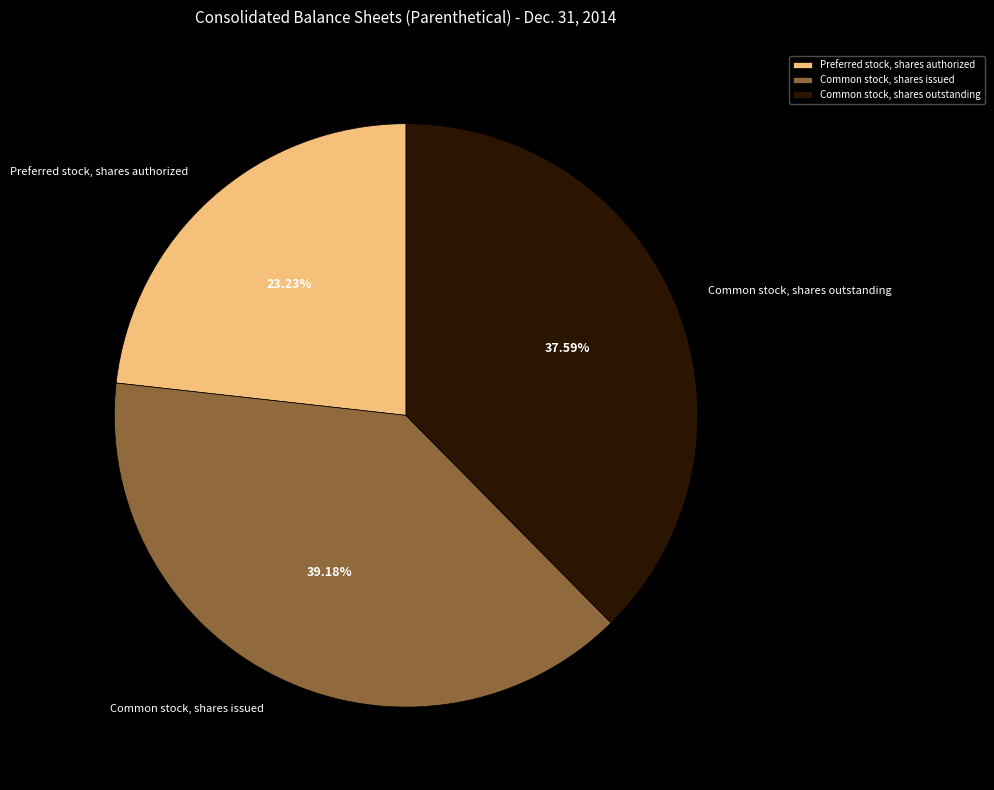

To the nearest percent, what portion does Common stock, shares issued represent?

39%